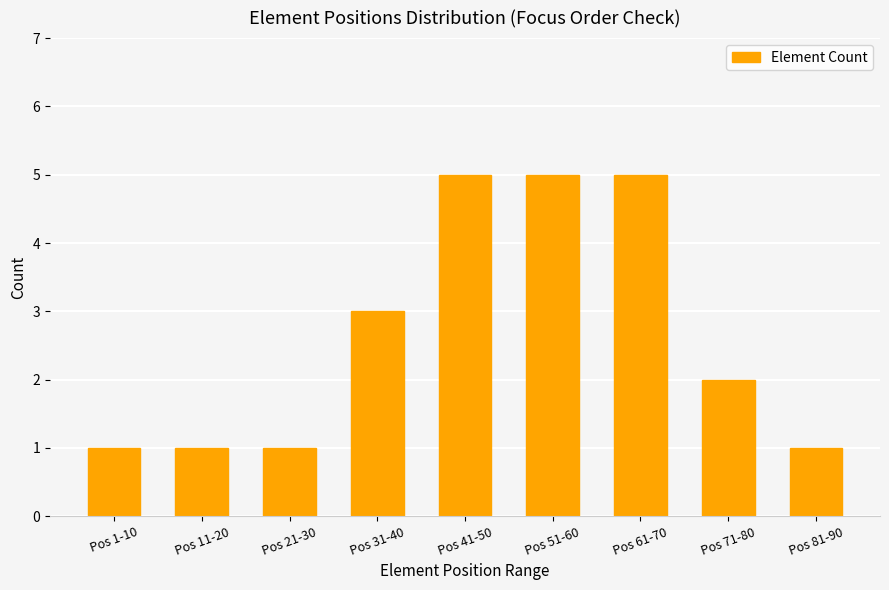

What is the difference between the values at Pos 31-40 and Pos 71-80?

1